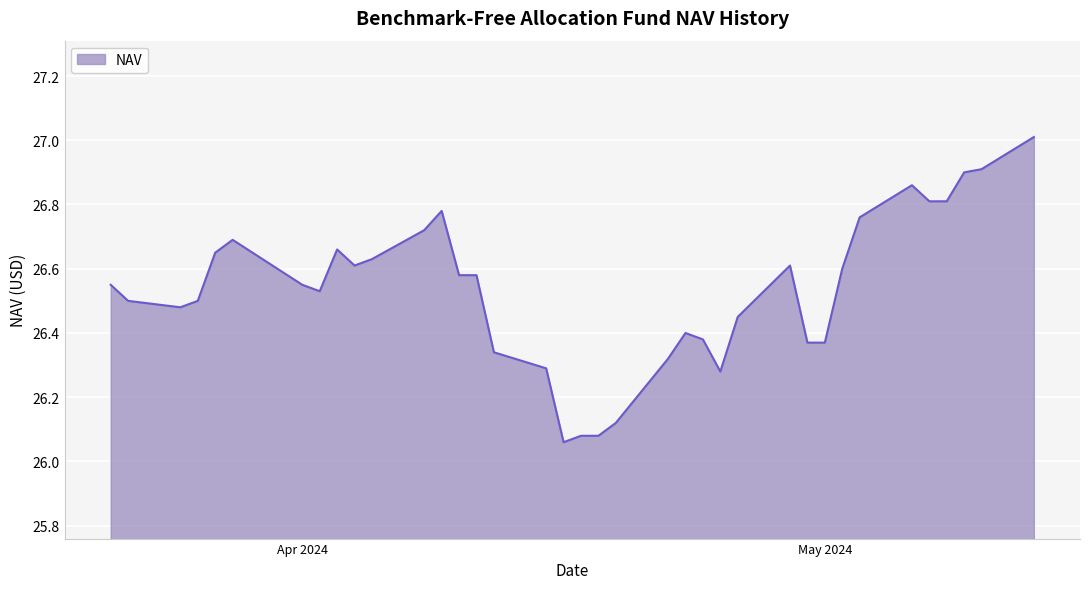

What is the greatest value displayed?

27.0